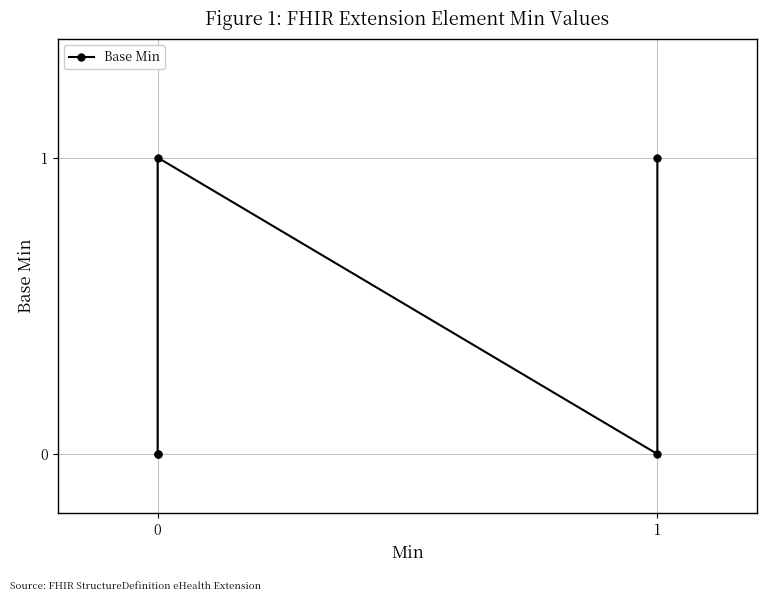

How many interior local valleys (lower than both neighbors) does the data have?

1